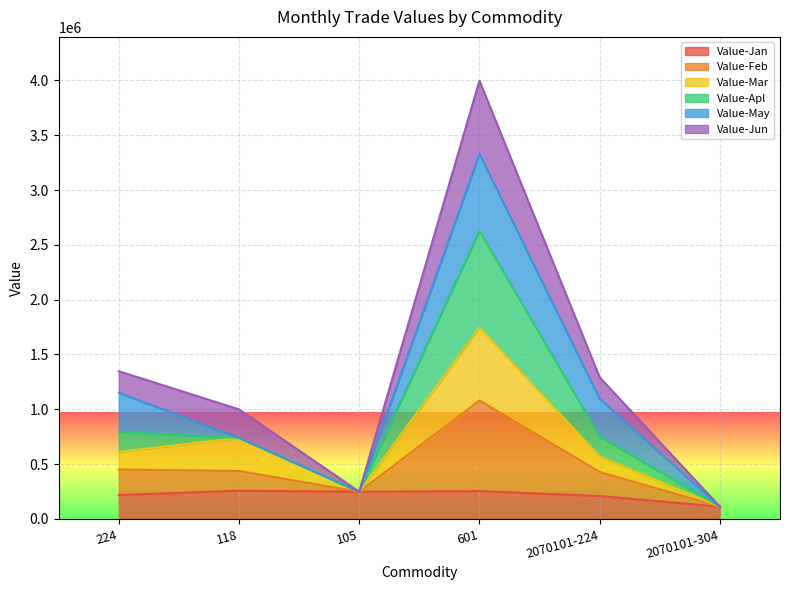

At how many categories does at least one series exceed 919568?

4